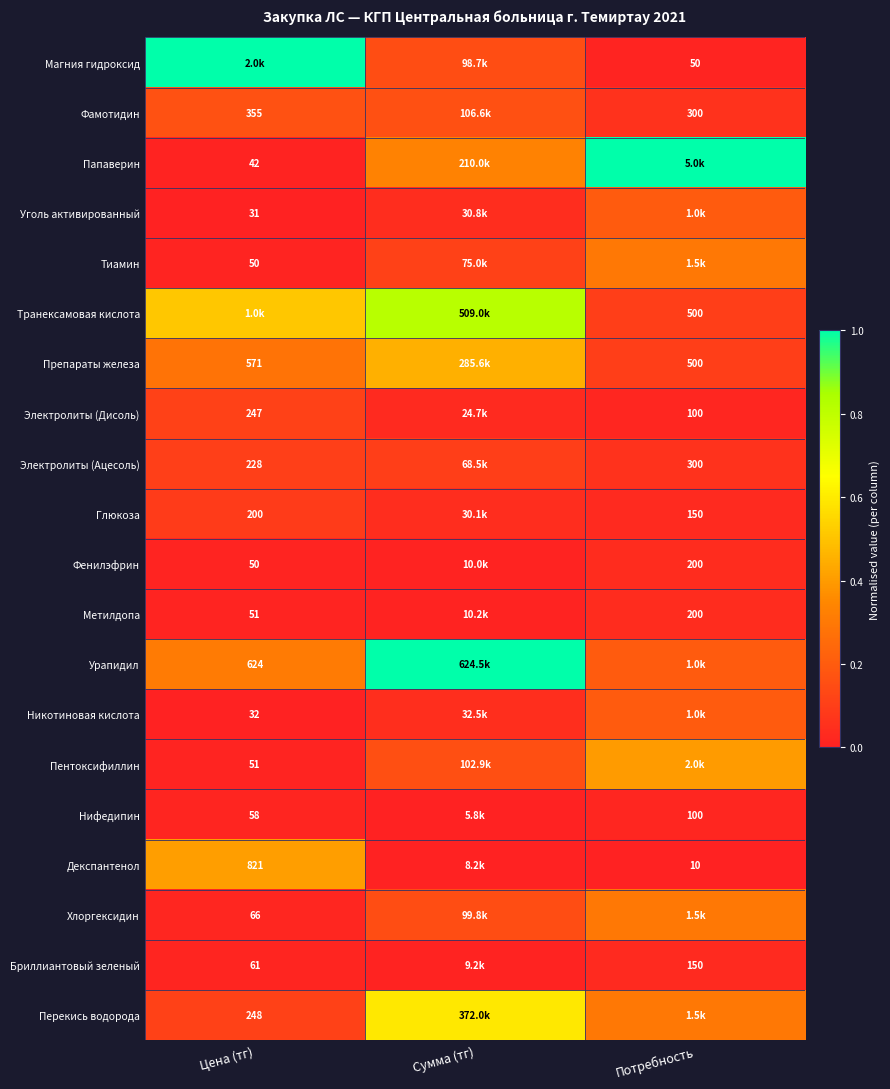

Is the value of Электролиты (Ацесоль) at Потребность greater than the value of Урапидил at Цена (тг)?

No